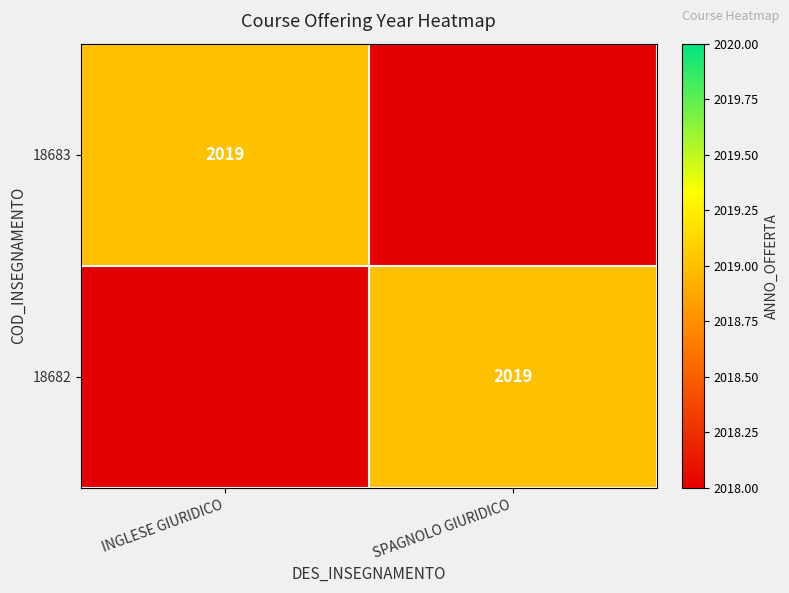

The value of 18683 at INGLESE GIURIDICO is 2713.7. True or false?

False